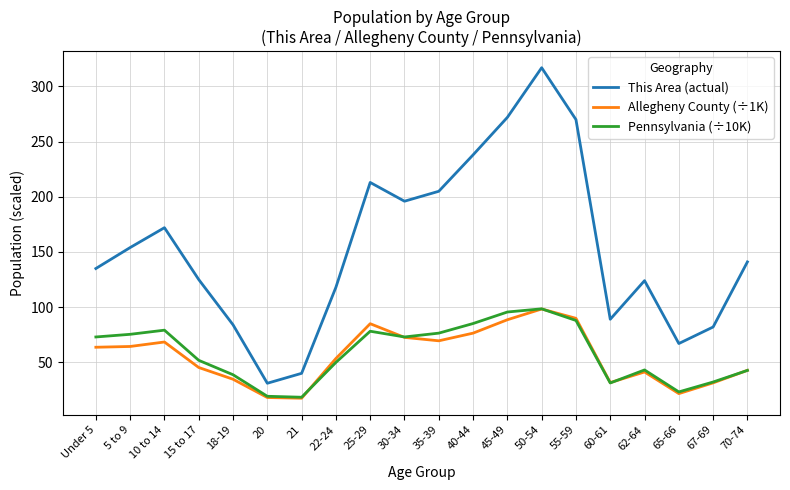

At how many categories does at least one series exceed 216?

4